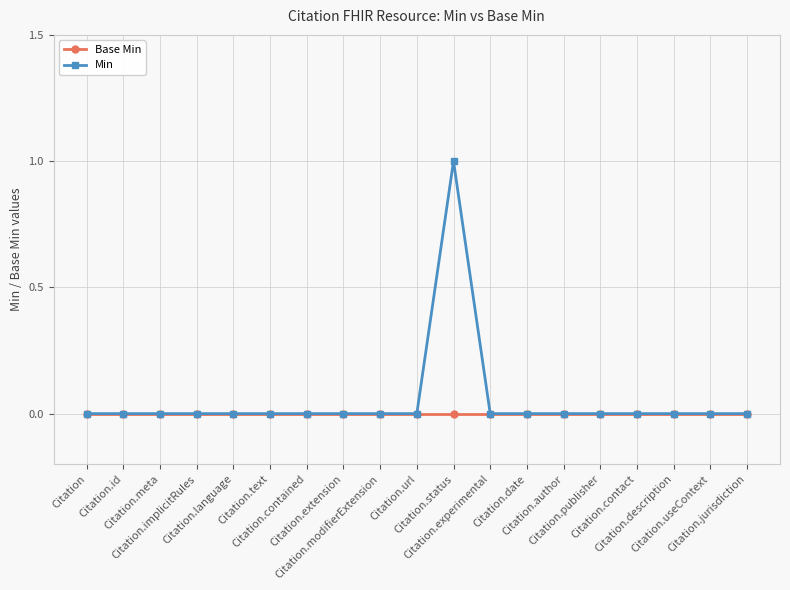

What position from the left is Citation.meta?

3